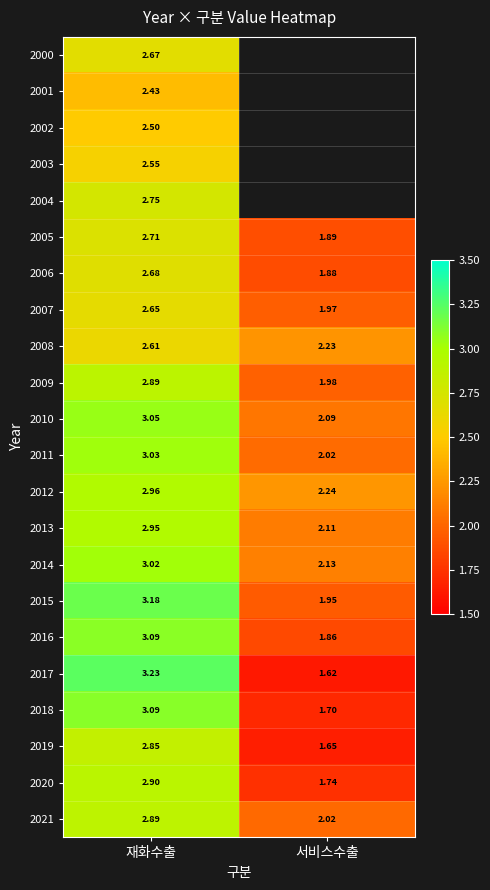

Where does the 2007 series first go above 2?

재화수출